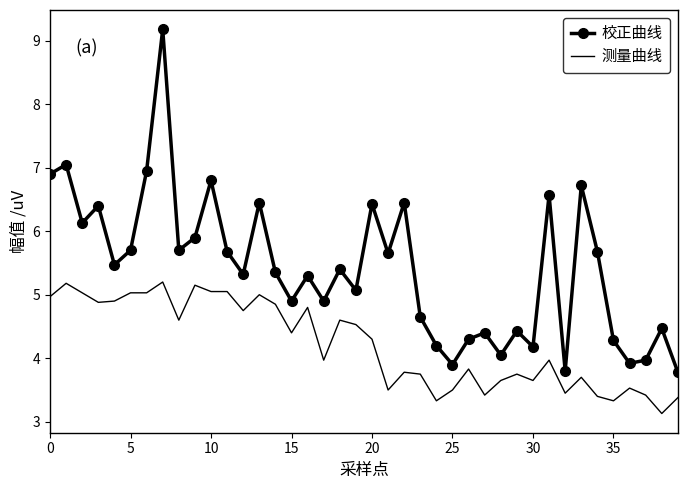

What is the difference between the maximum and minimum values in the 测量曲线 series?

2.1